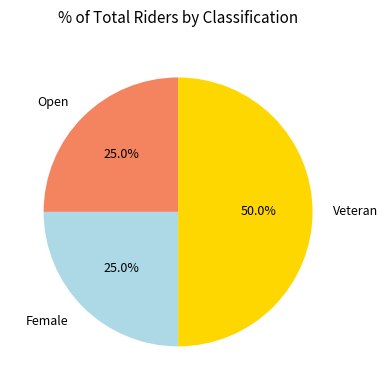

Combined, what portion of the pie is Female and Veteran?

75.0%